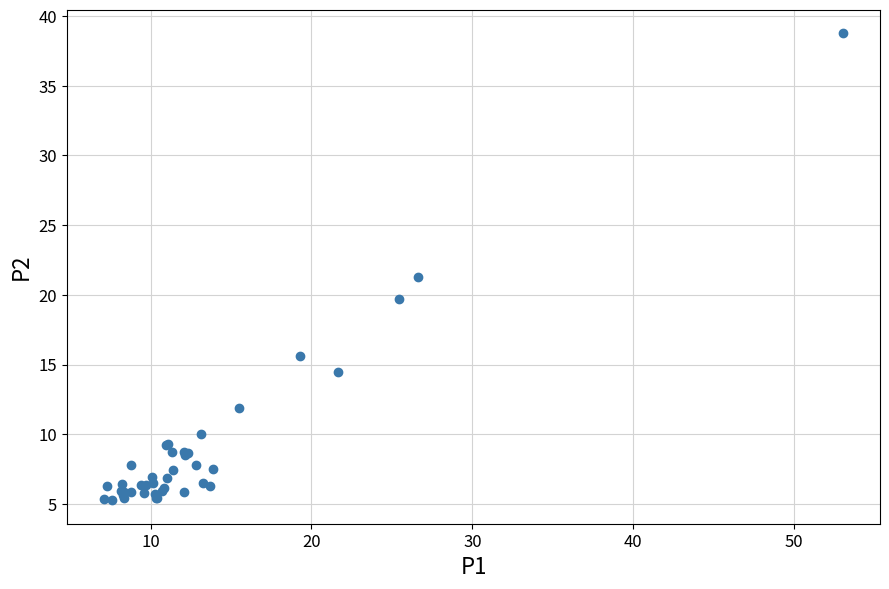

What Y value in the scatter plot is closest to 22?

21.3